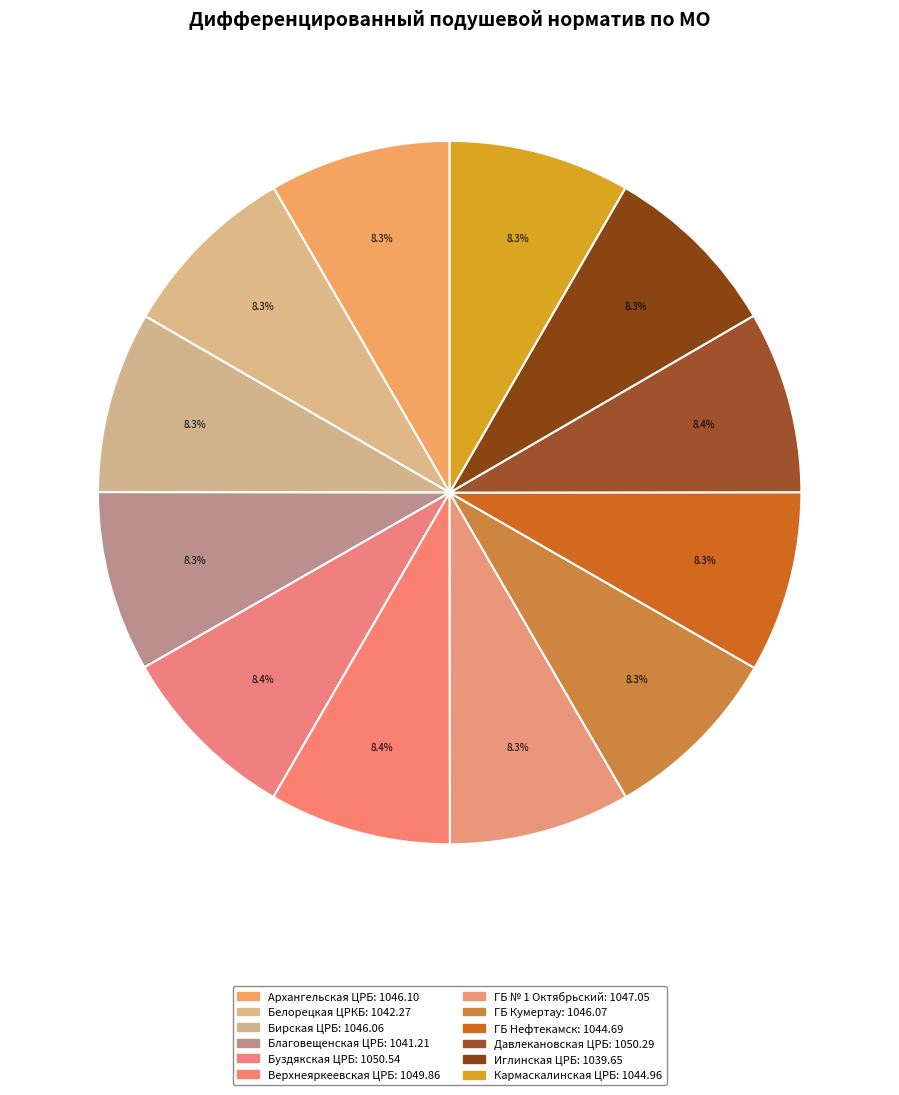

How many slices are in this pie chart?

12